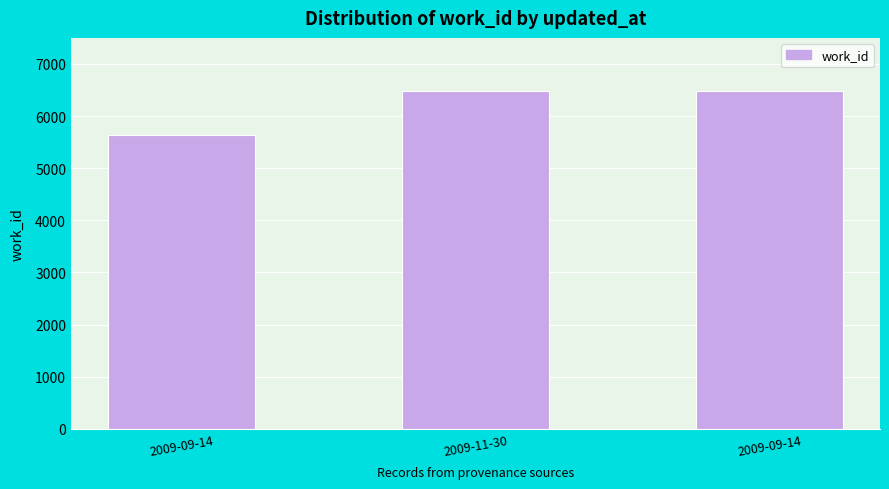

What is the difference between the maximum and minimum values?

845